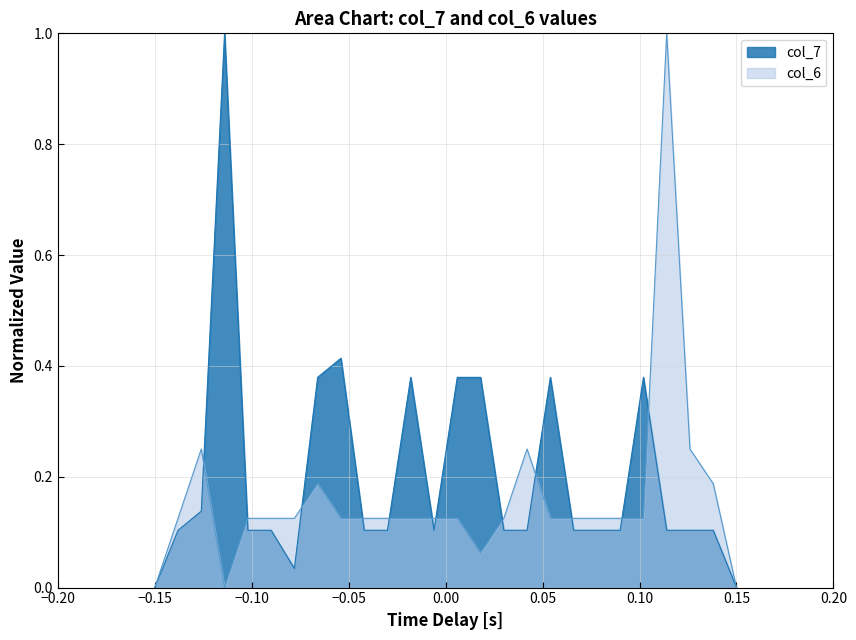

How many lines are shown in the chart?

2